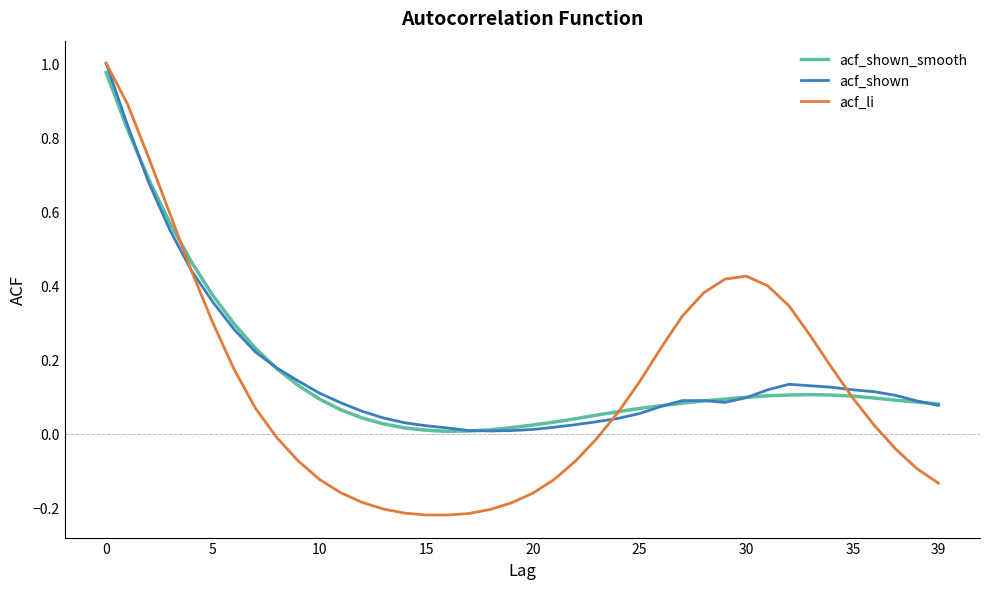

Which series has the widest spread of values?

acf_li